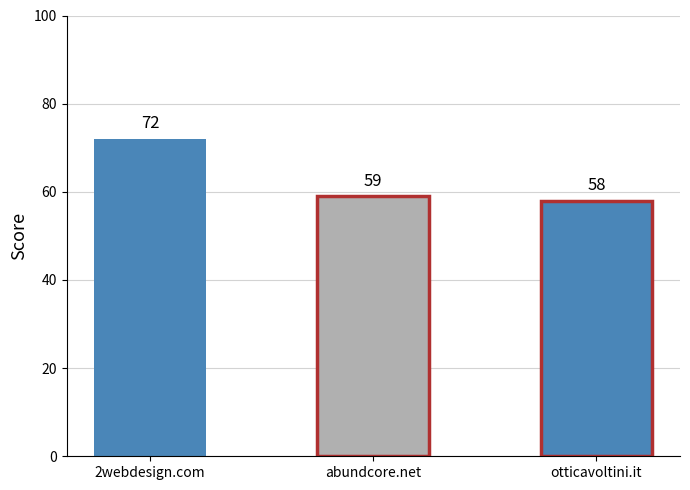

Does the chart contain stacked bars?

No